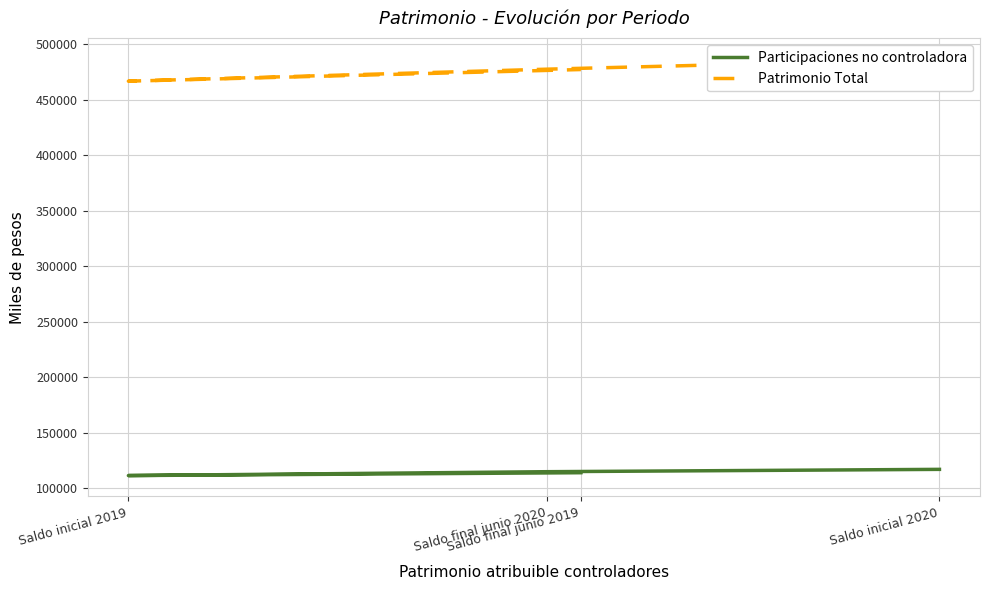

Does the chart have visible grid lines?

Yes